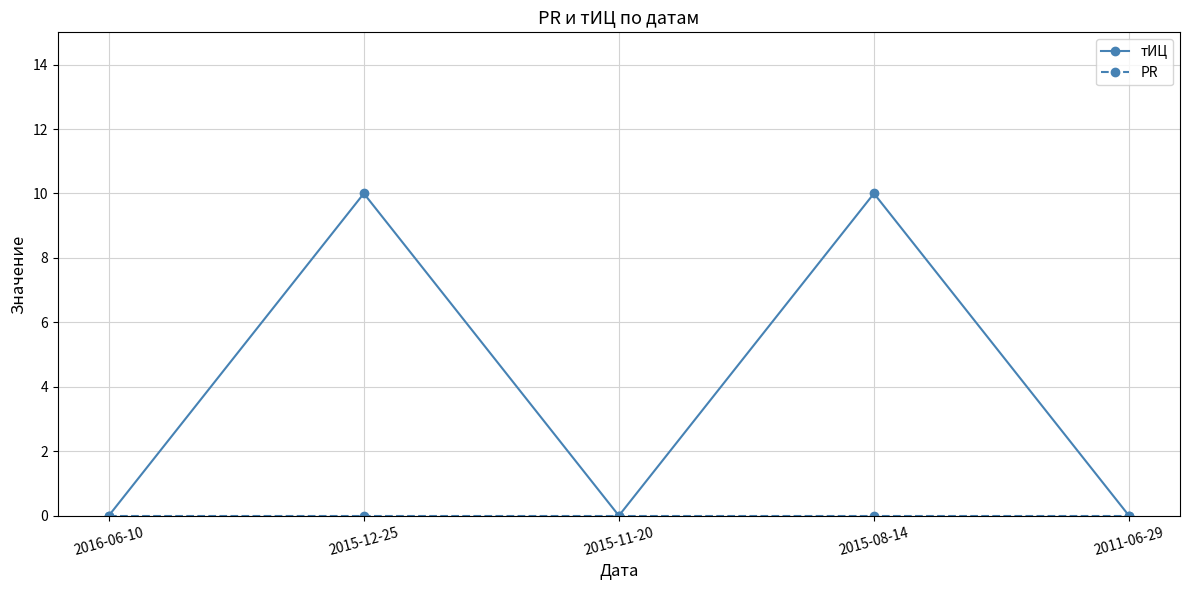

The тИЦ series shows 0 at 2015-11-20. True or false?

True